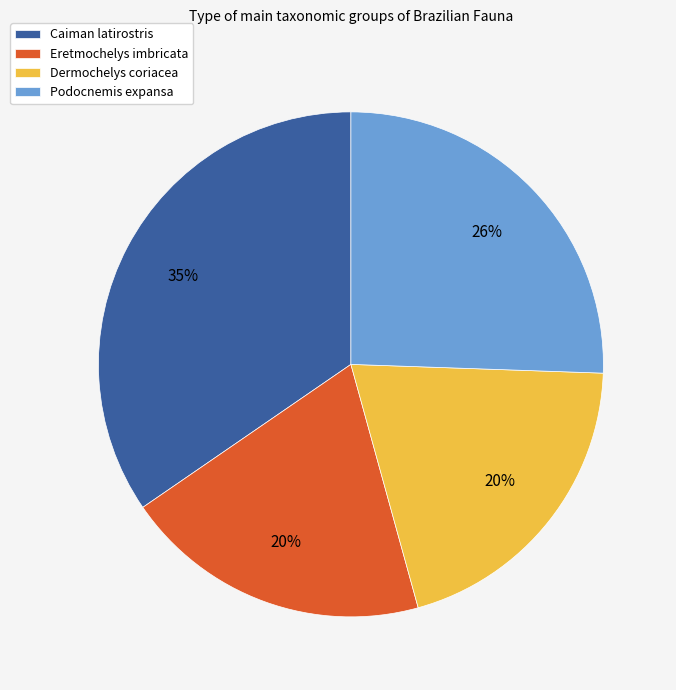

The Caiman latirostris slice represents 35% of the pie. True or false?

True